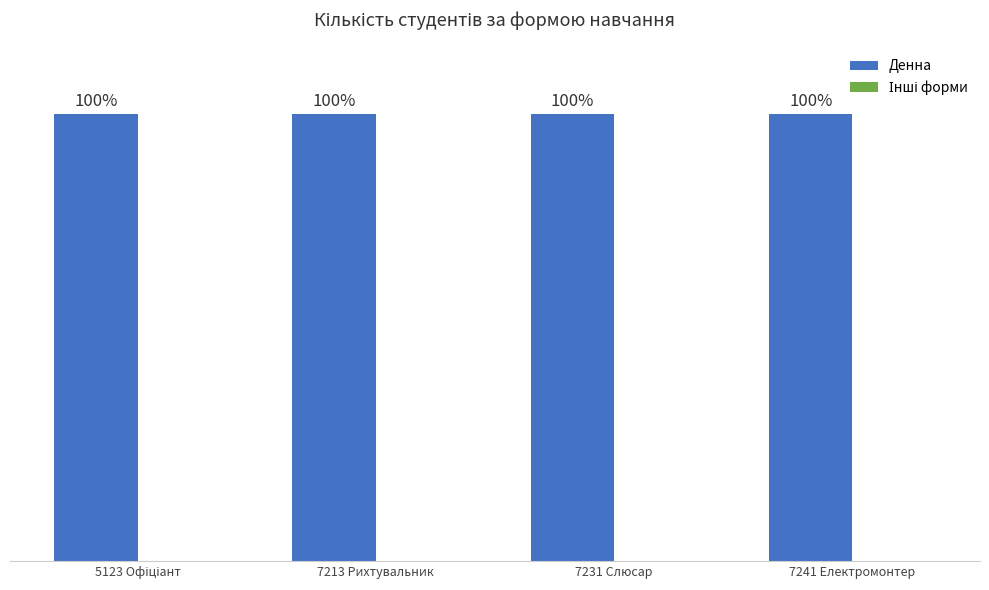

Which category has the highest value in the Інші форми series?

5123 Офіціант